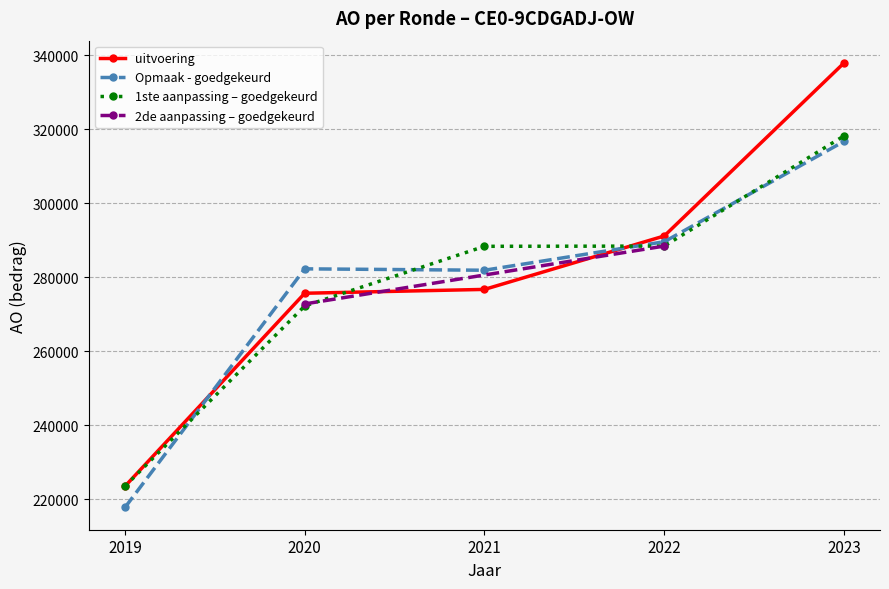

What is the label of the 10th point from the right?

2021 uitvoering